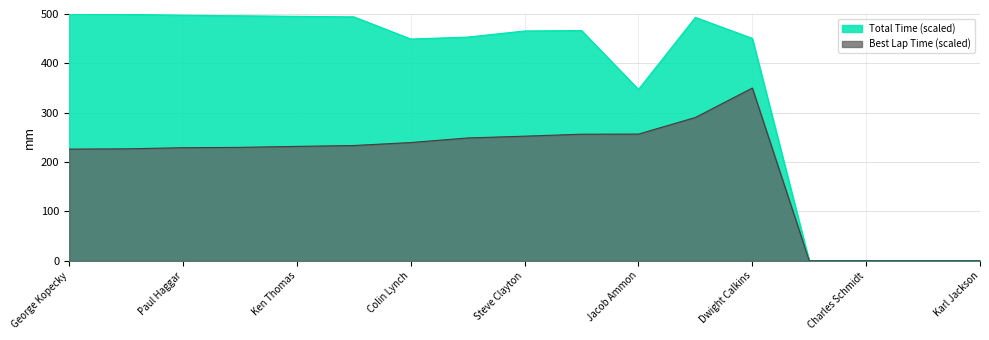

How many values in Best Lap time are above zero?

13